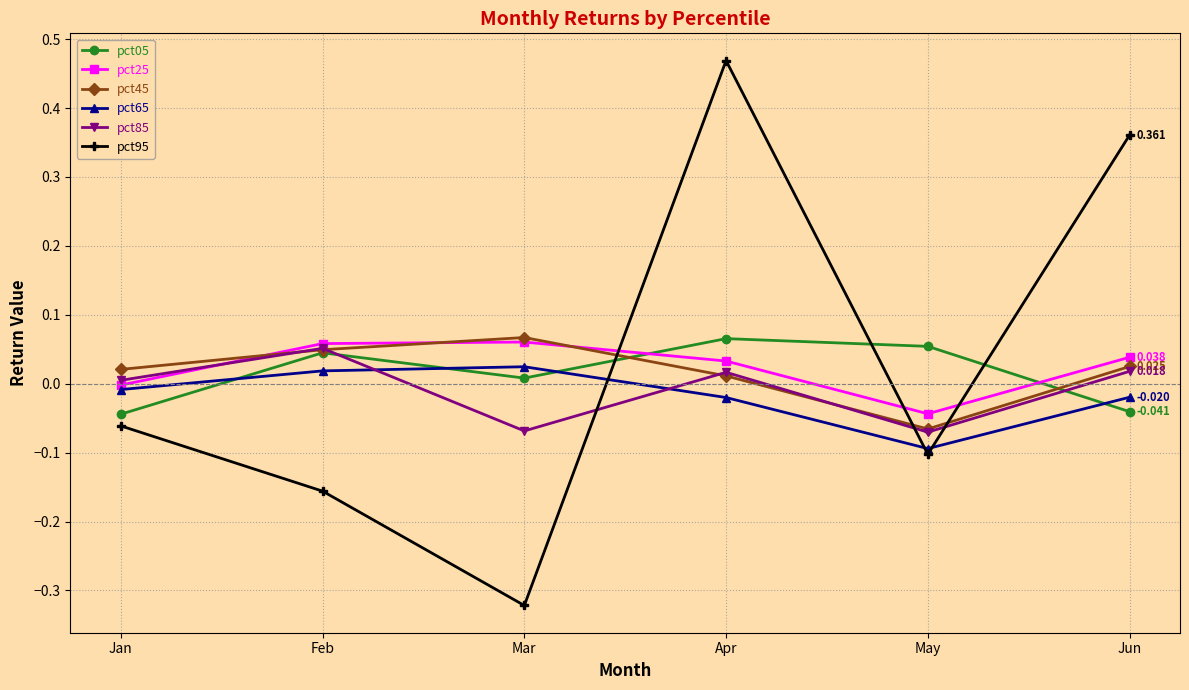

At which label does pct65 first exceed 0?

Feb